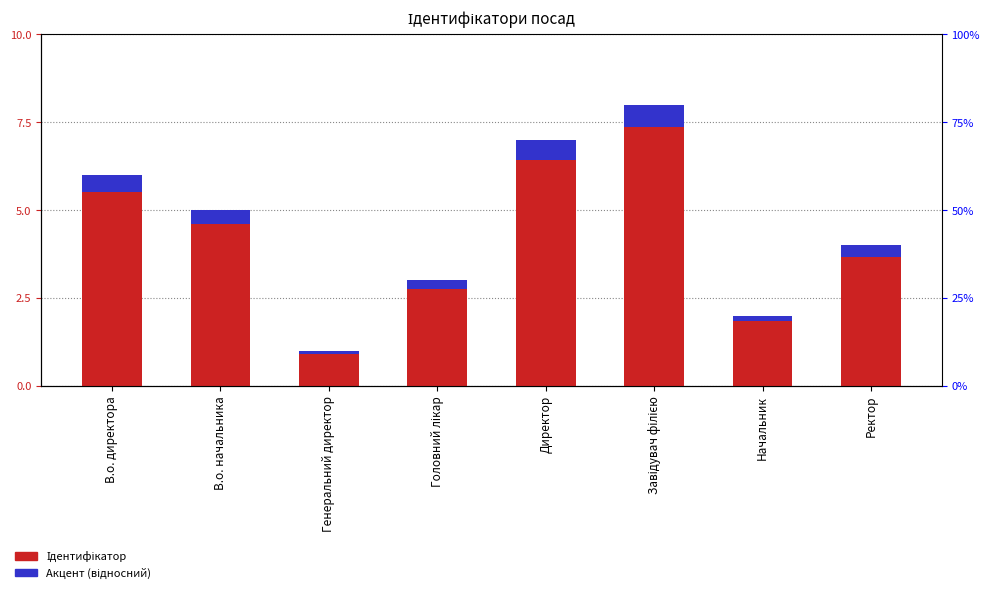

Between В.о. директора and Директор, which series saw the biggest shift?

Ідентифікатор